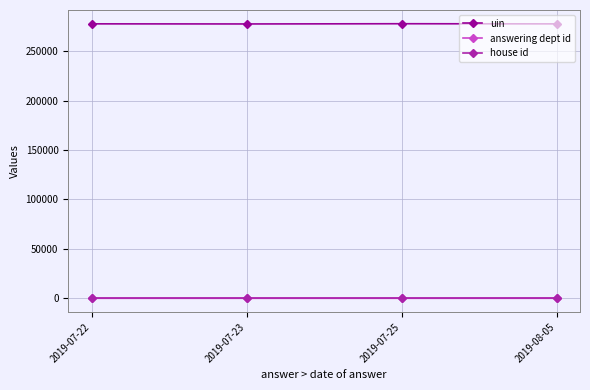

How many values in the uin series are below 277736?

2